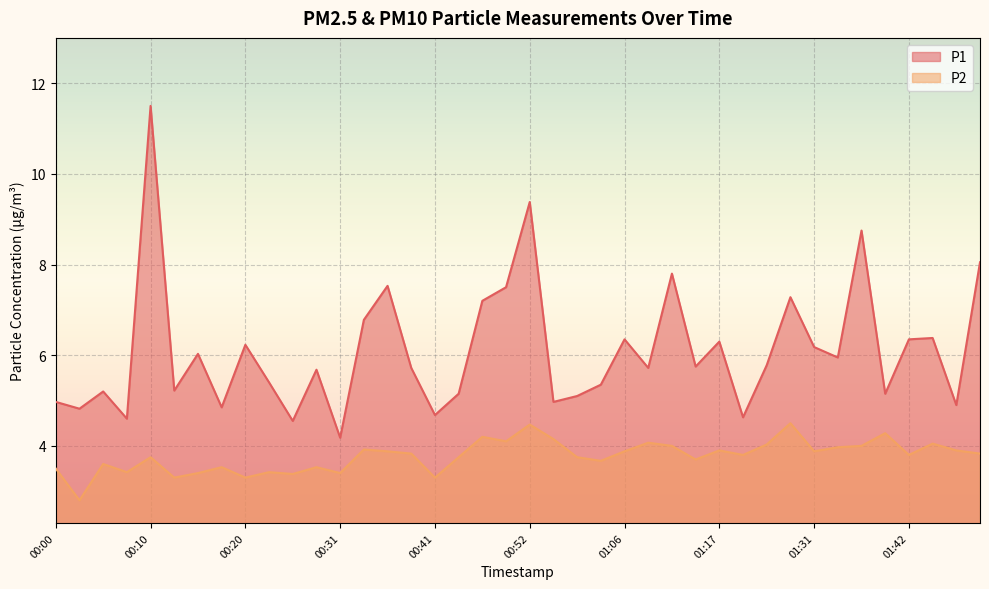

Which category has the highest value in the P1 series?

00:10